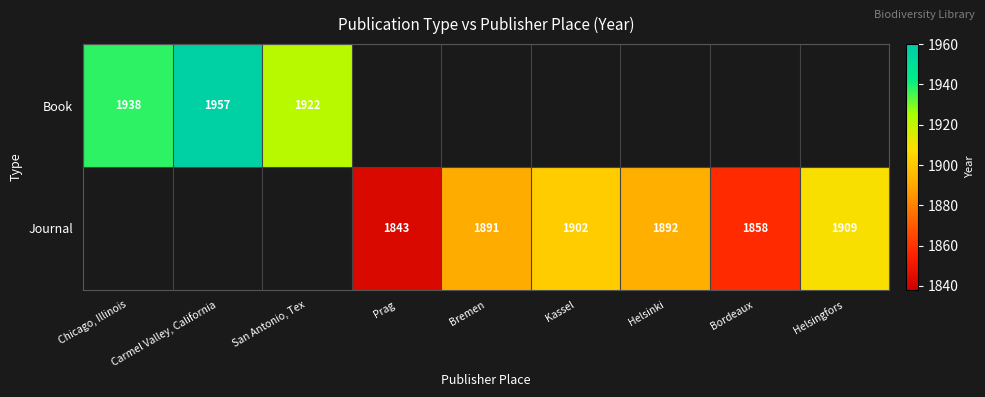

Is it true that Journal equals 3259 at Bremen?

False